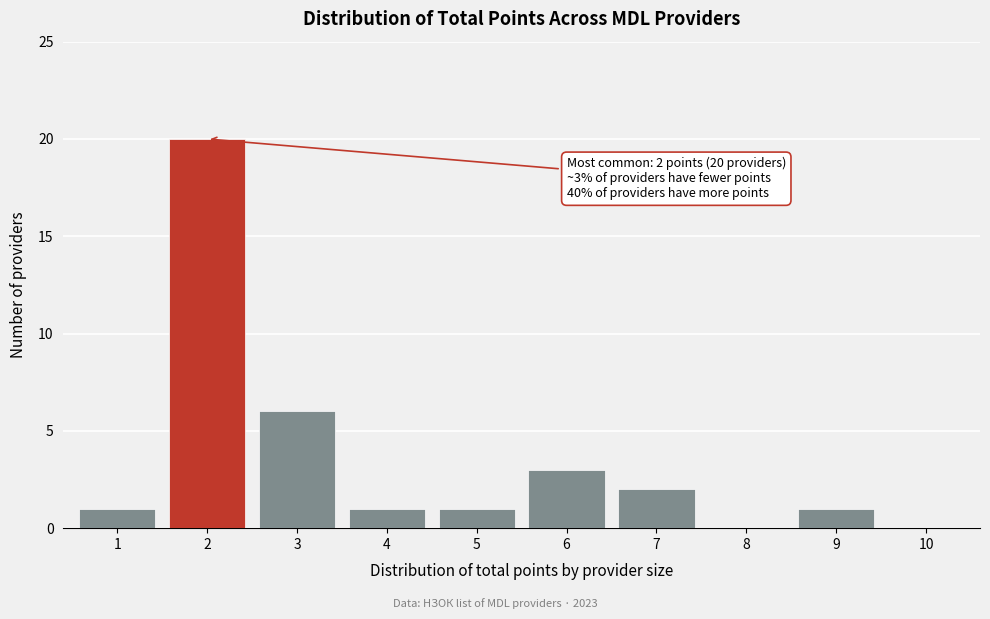

Reading left to right, list all the values displayed in this chart.

1=1	2=20	3=6	4=1	5=1	6=3	7=2	8=0	9=1	10=0